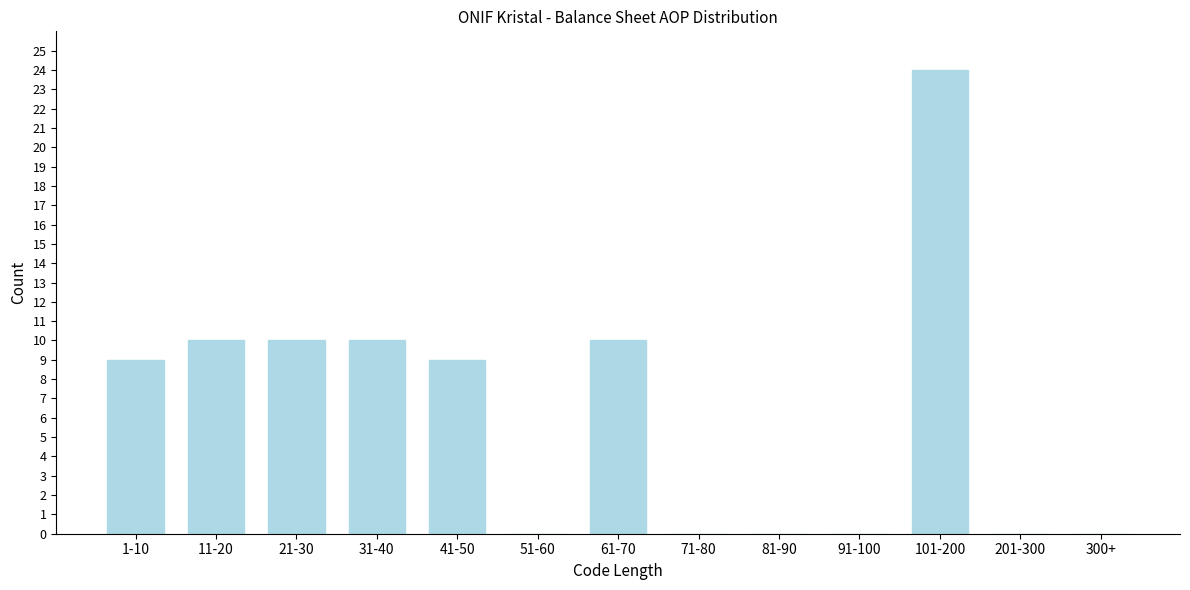

Reading right to left, transcribe all the data shown in this chart.

300+=0	201-300=0	101-200=24	91-100=0	81-90=0	71-80=0	61-70=10	51-60=0	41-50=9	31-40=10	21-30=10	11-20=10	1-10=9